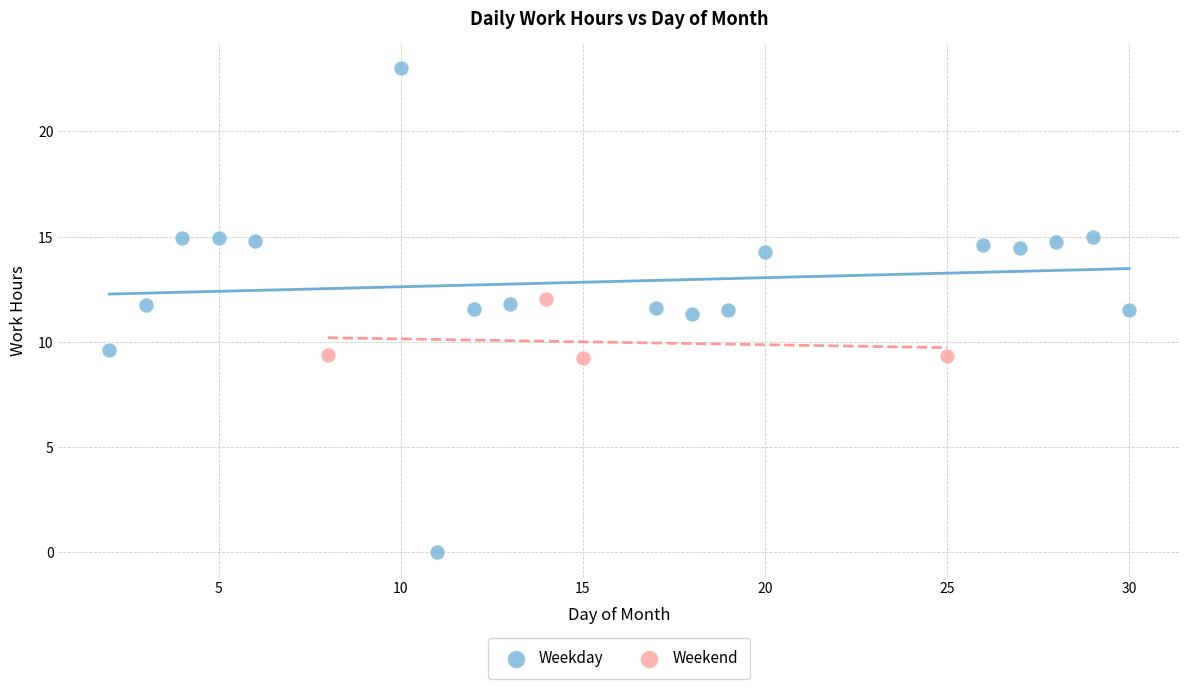

Which series contains the lowest Y value?

Weekday